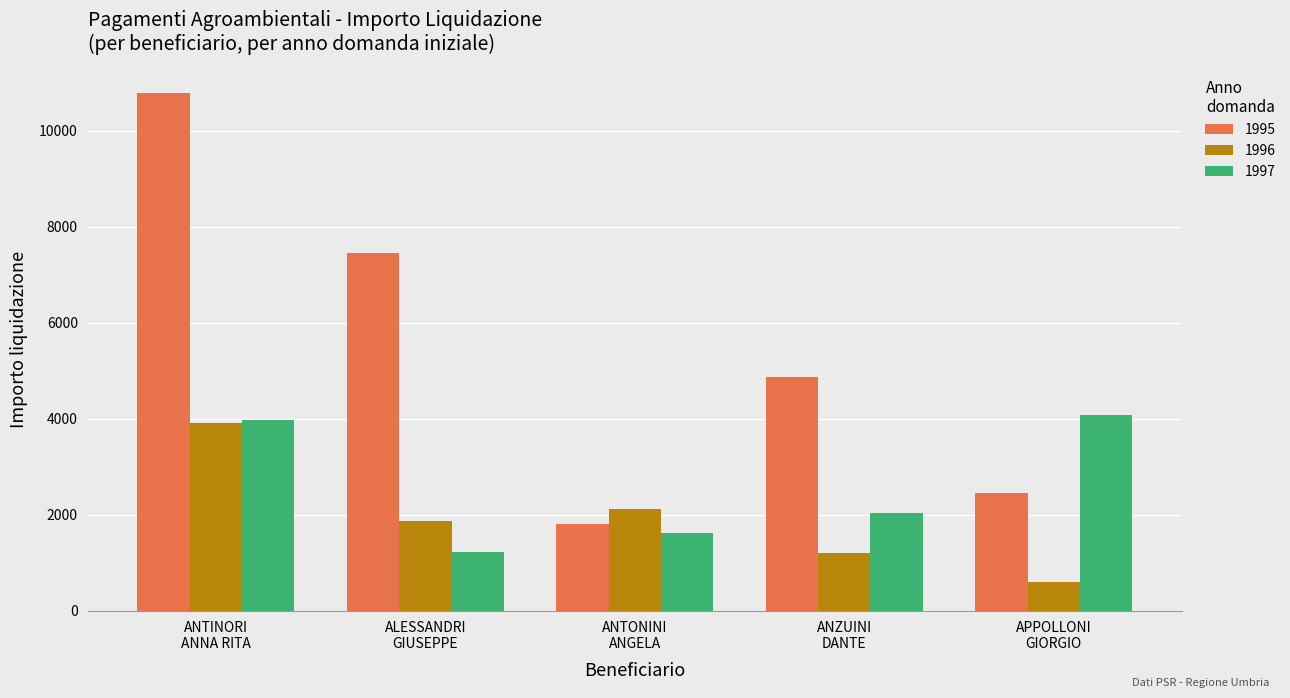

Which series has the widest spread of values?

1995